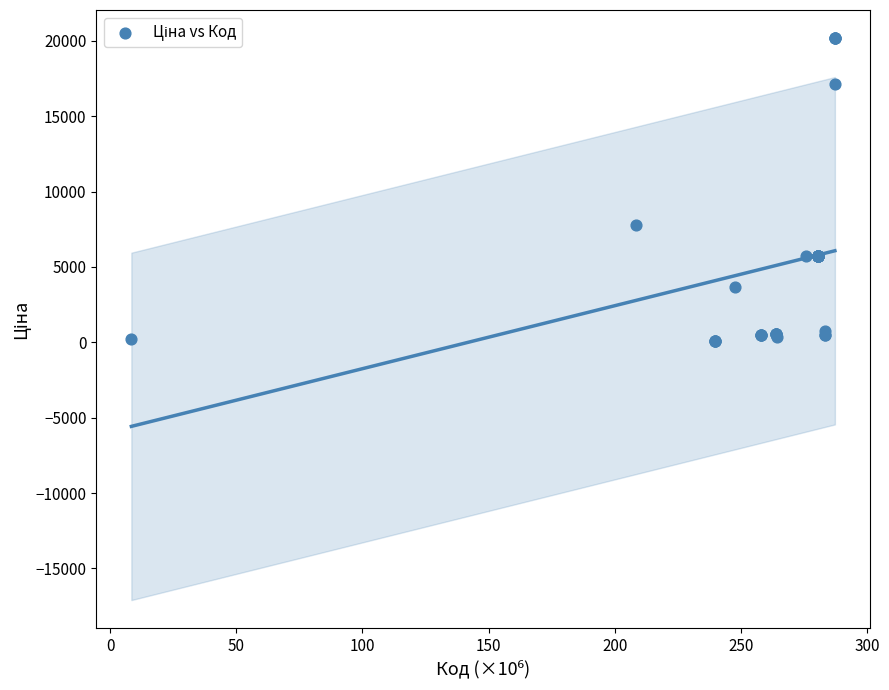

What Y value in the scatter plot is closest to 10121?

7778.6